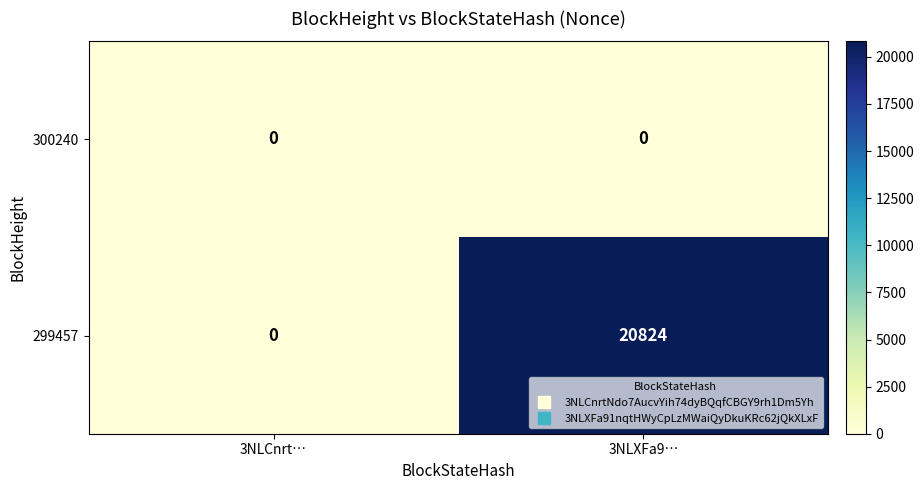

Reading right to left, what are all the values shown in this chart?

300240: 0	0
299457: 20824	0